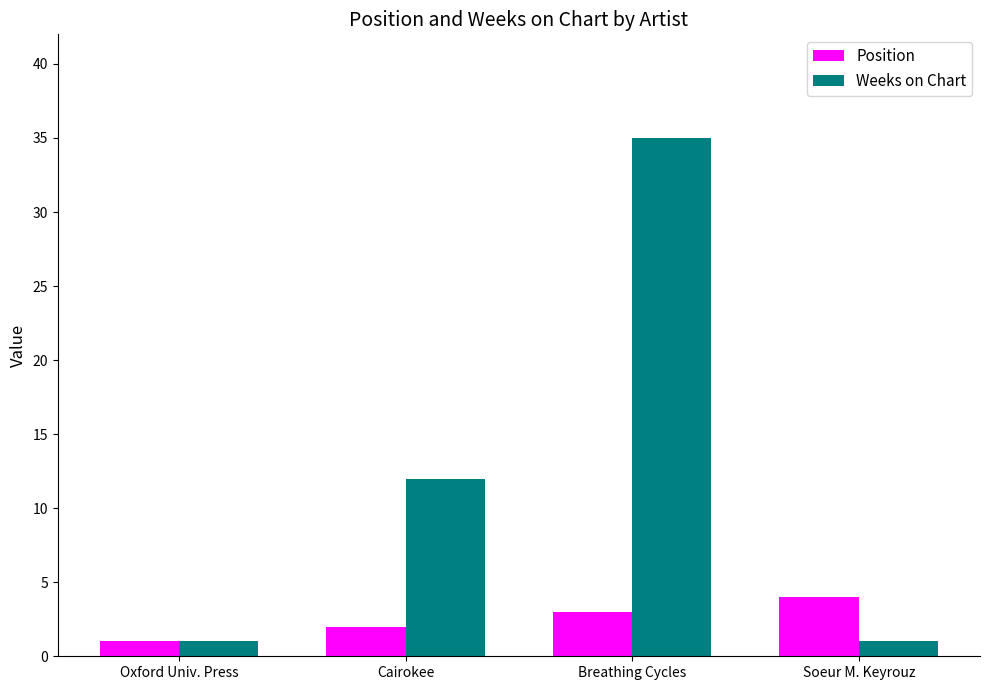

Which series changed the most between Oxford Univ. Press and Soeur M. Keyrouz?

Position